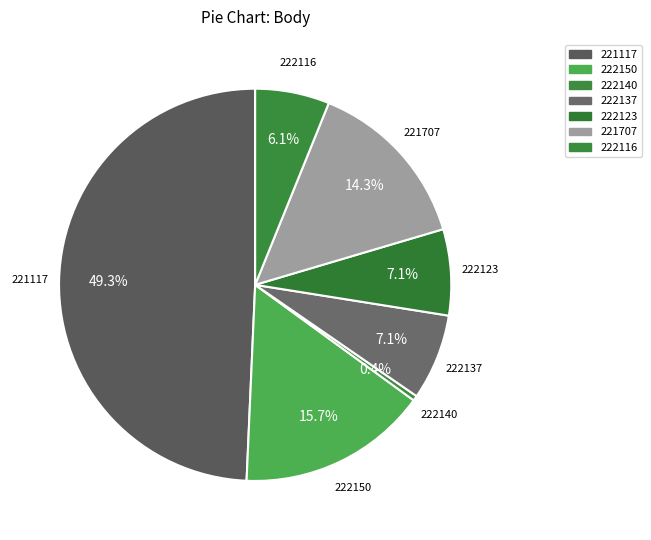

Which slice is the largest?

221117